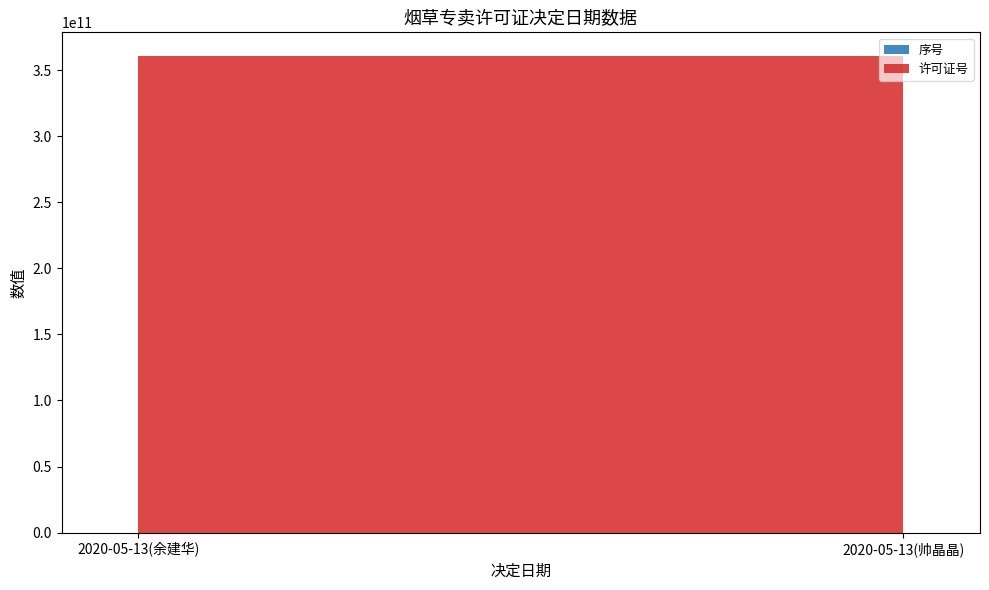

Reading left to right, list all the values displayed in this chart.

序号: 2020-05-13(余建华)=1	2020-05-13(帅晶晶)=2
许可证号: 2020-05-13(余建华)=360482105101	2020-05-13(帅晶晶)=360482105413